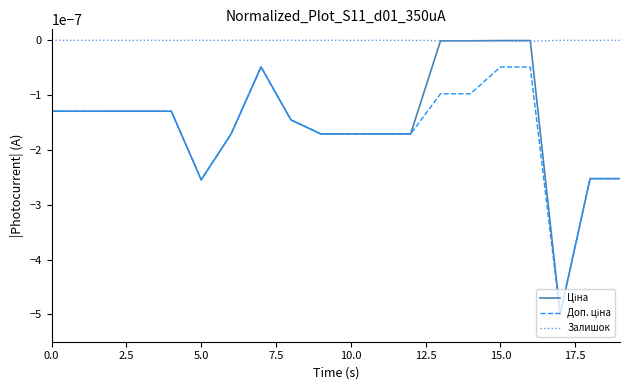

Which series has the largest total across all categories?

Залишок